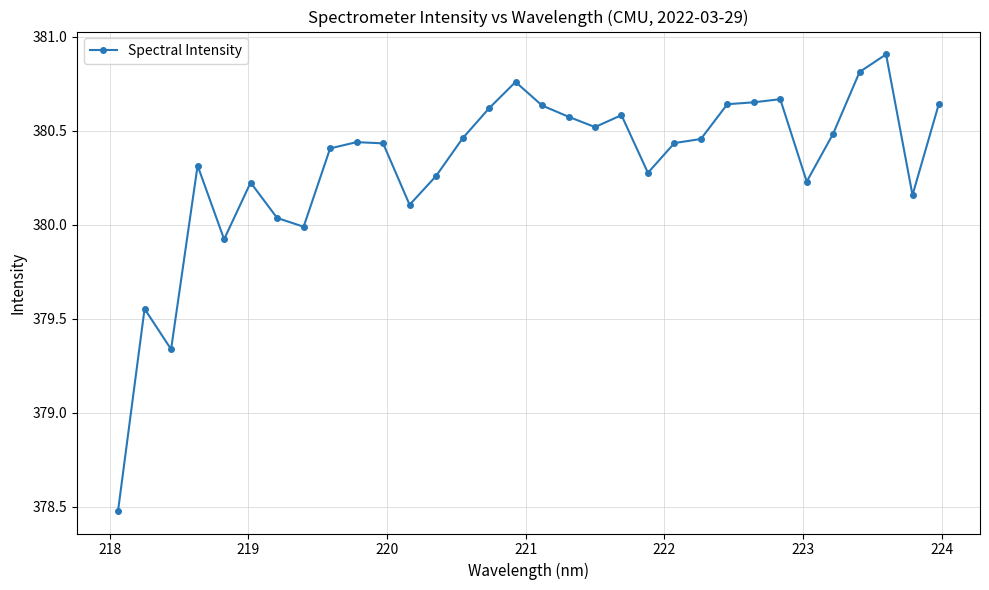

What is the sum of all values?

12170.0